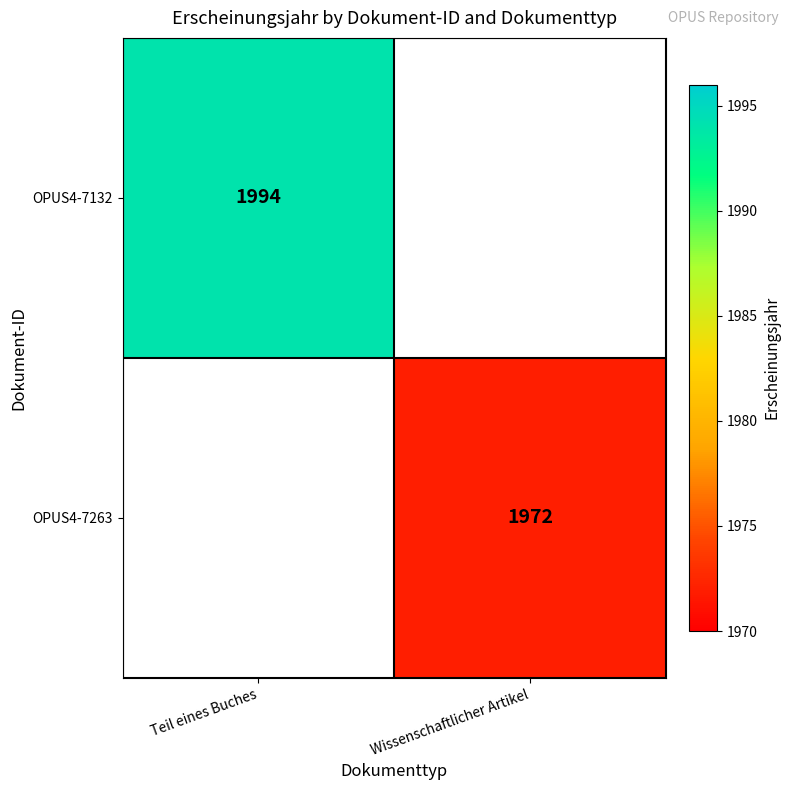

Which series has the largest range (max minus min)?

OPUS4-7132